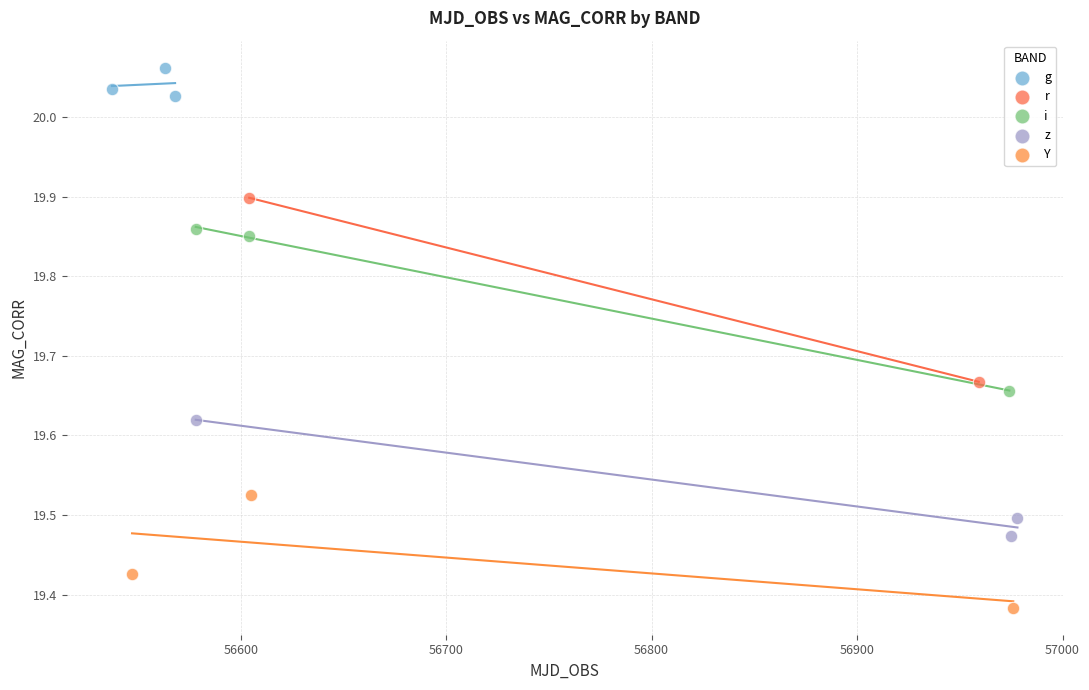

Which series reaches the minimum Y coordinate?

Y